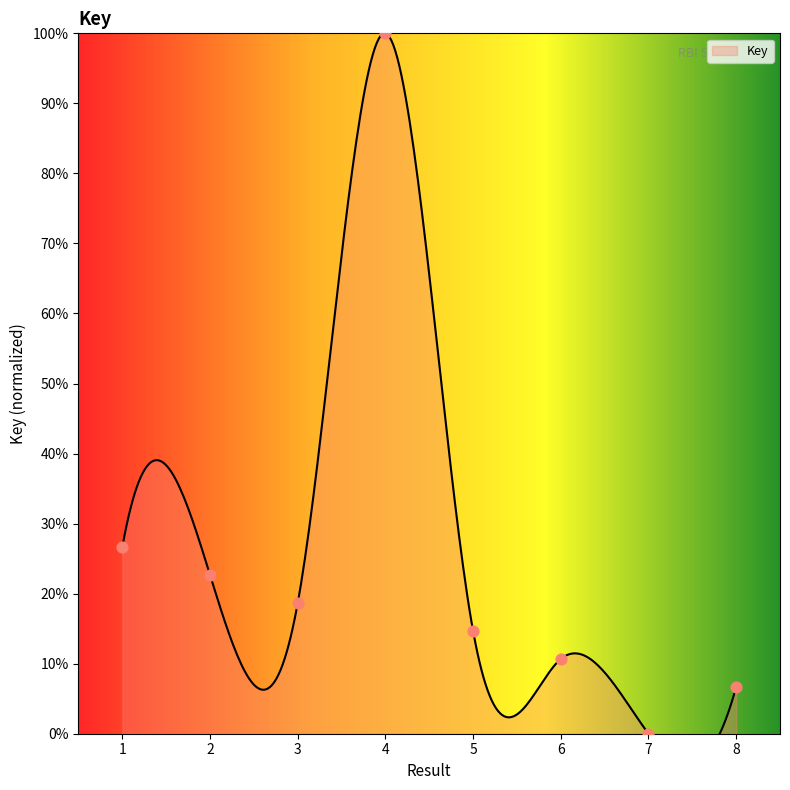

What is the change in value from 1 to 4?

+73.3